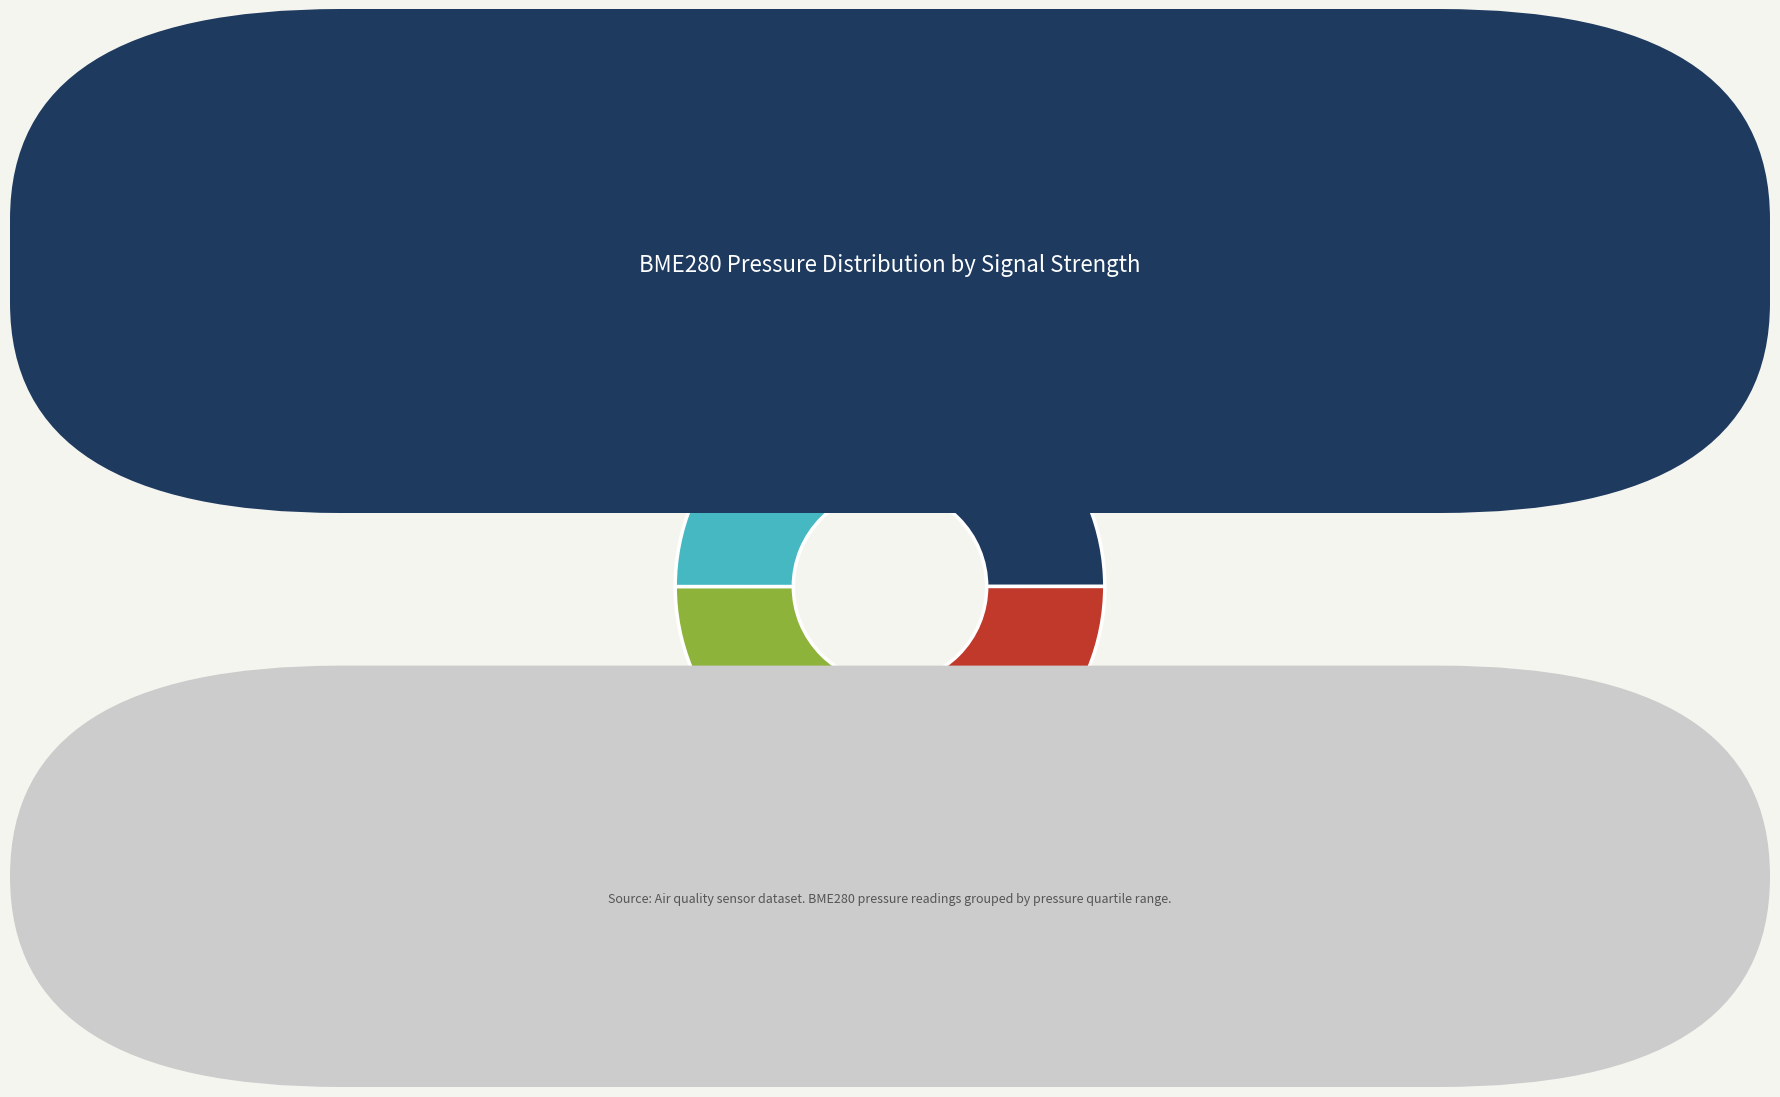

Approximately how many times larger is the value at Low Pressure (≤97589 hPa) 25.0% compared to High Pressure (>97609 hPa) 25.0%?

1.0